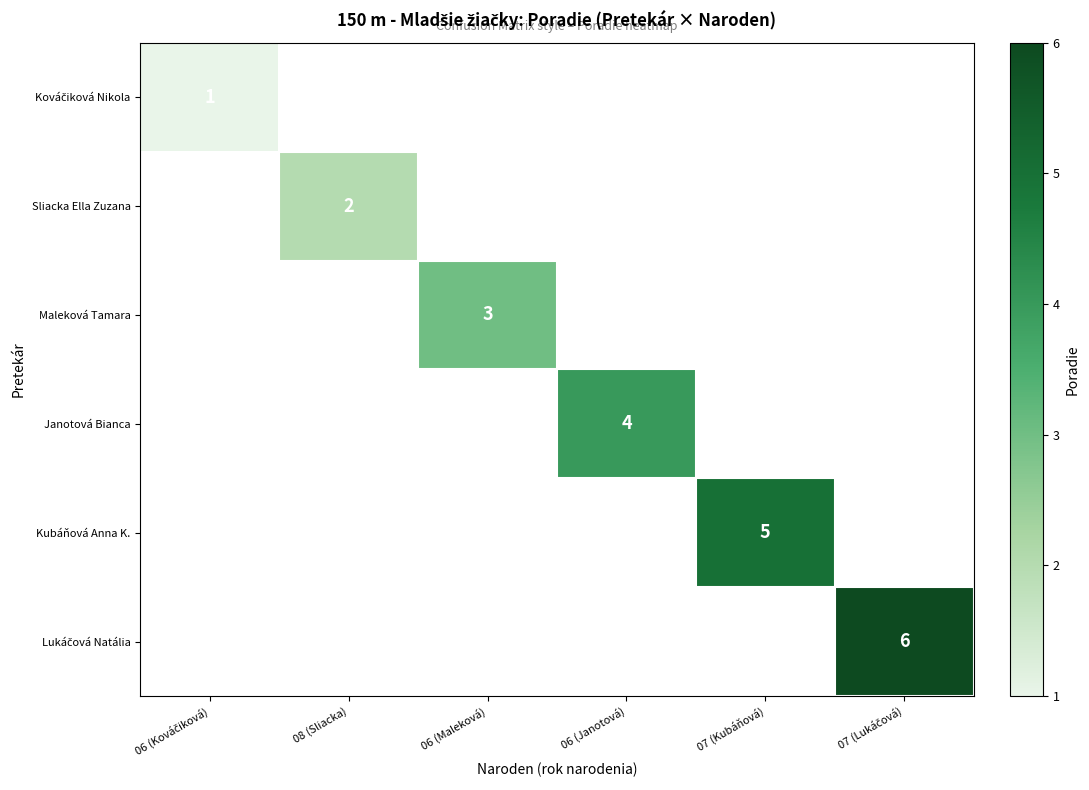

The value of Janotová Bianca at 06 (Janotová) is 1. True or false?

False